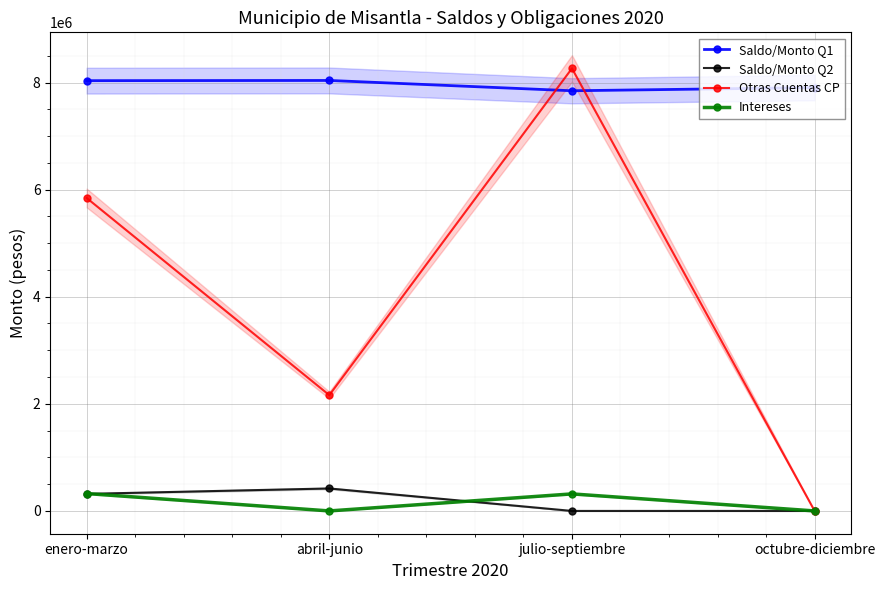

How many lines are shown in the chart?

4